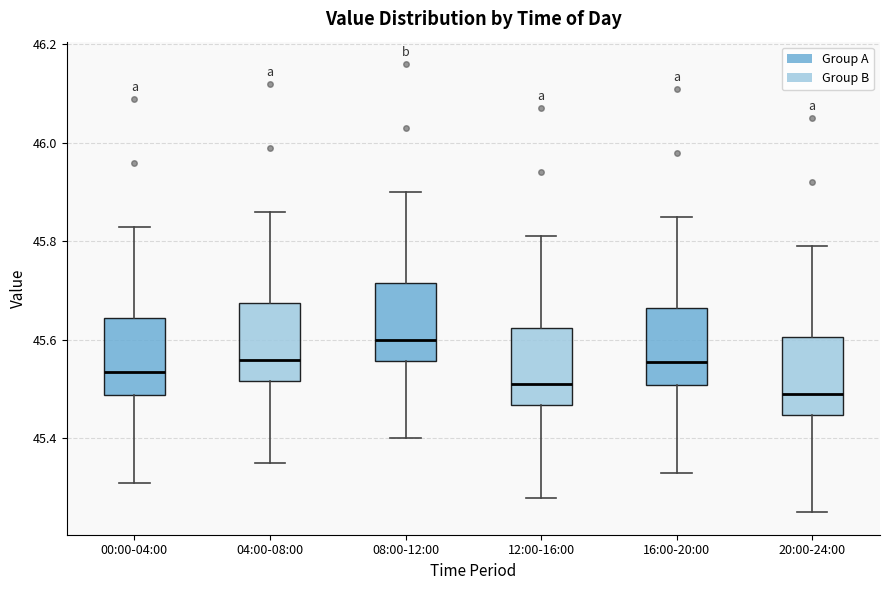

Reading left to right, read every box against the y-axis: the position of its median line, the range the box covers, and the ends of its whiskers. The values are not printed on the chart, so give them approximately, as read against the axis.

00:00-04:00: median 45.54, box 45.48 to 45.64, whiskers 45.32 to 45.84
04:00-08:00: median 45.56, box 45.52 to 45.68, whiskers 45.36 to 45.86
08:00-12:00: median 45.60, box 45.56 to 45.72, whiskers 45.40 to 45.90
12:00-16:00: median 45.52, box 45.46 to 45.62, whiskers 45.28 to 45.82
16:00-20:00: median 45.56, box 45.50 to 45.66, whiskers 45.34 to 45.86
20:00-24:00: median 45.50, box 45.44 to 45.60, whiskers 45.26 to 45.80